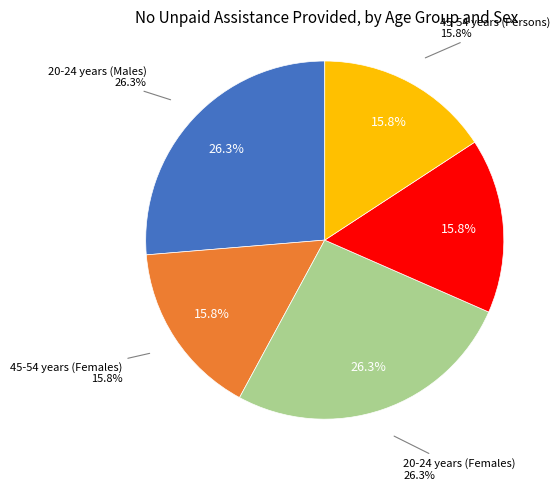

To the nearest percent, what portion does 20-24 years (Persons) represent?

16%